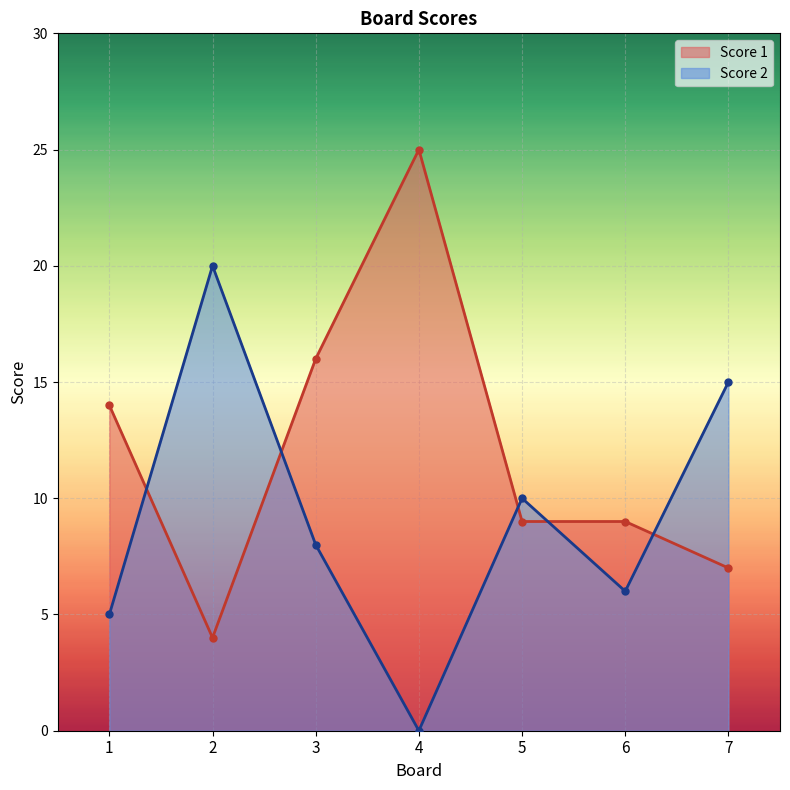

What is the approximate value of Score 1 at 3, to the nearest 10?

20